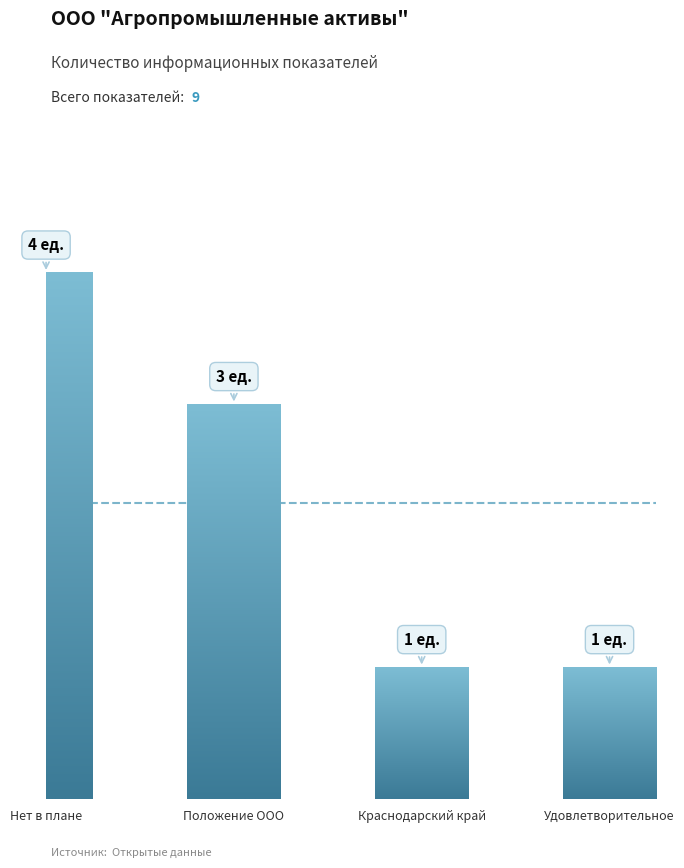

Does the chart contain any negative values?

No